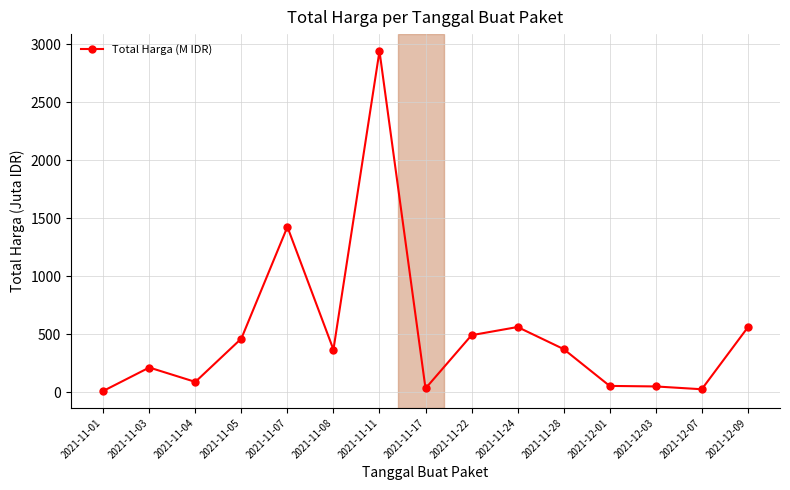

True or false: the data shows 27.4 at 2021-12-07.

True